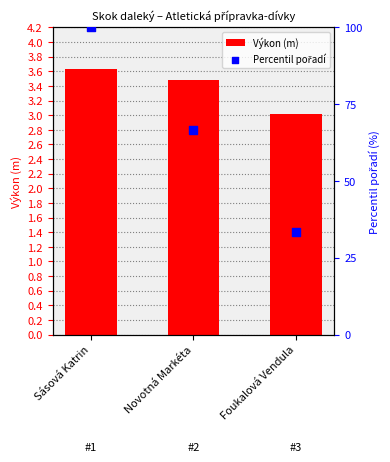

What is the total value across all series at Sásová Katrin?

103.6